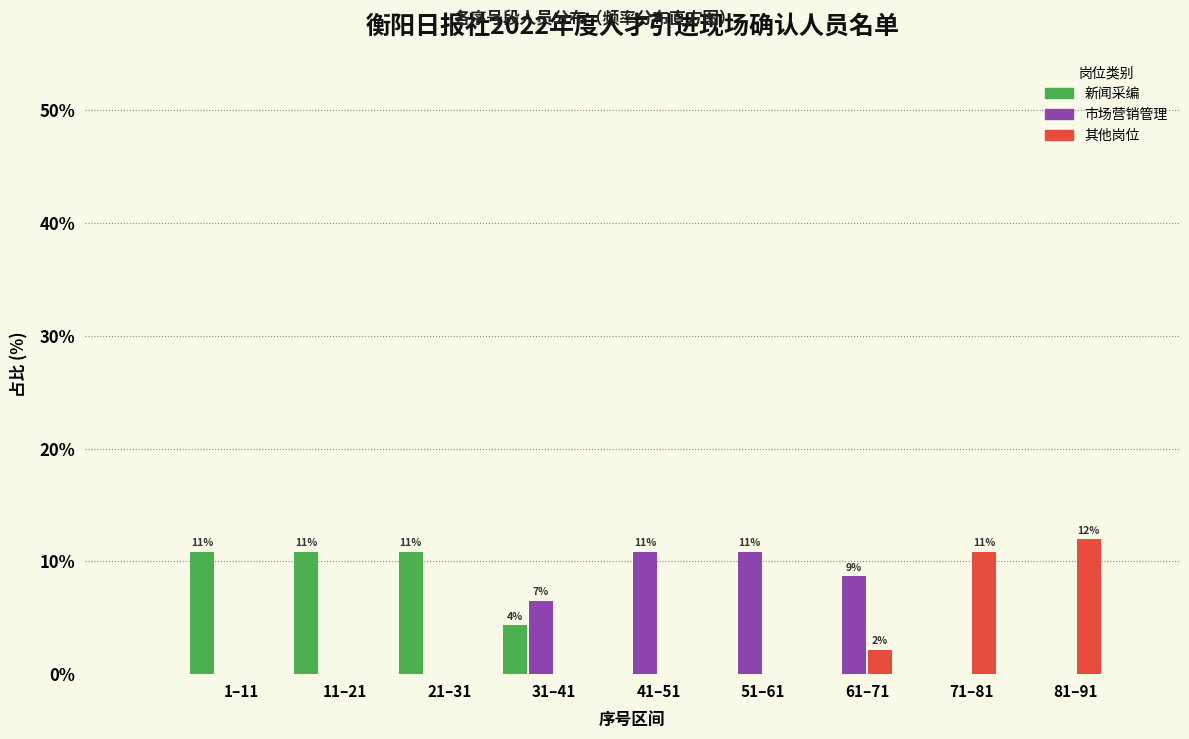

Reading right to left, extract all data points from this chart.

新闻采编: 81–91=0.0	71–81=0.0	61–71=0.0	51–61=0.0	41–51=0.0	31–41=4.3	21–31=10.9	11–21=10.9	1–11=10.9
市场营销管理: 81–91=0.0	71–81=0.0	61–71=8.7	51–61=10.9	41–51=10.9	31–41=6.5	21–31=0.0	11–21=0.0	1–11=0.0
其他岗位: 81–91=12.0	71–81=10.9	61–71=2.2	51–61=0.0	41–51=0.0	31–41=0.0	21–31=0.0	11–21=0.0	1–11=0.0